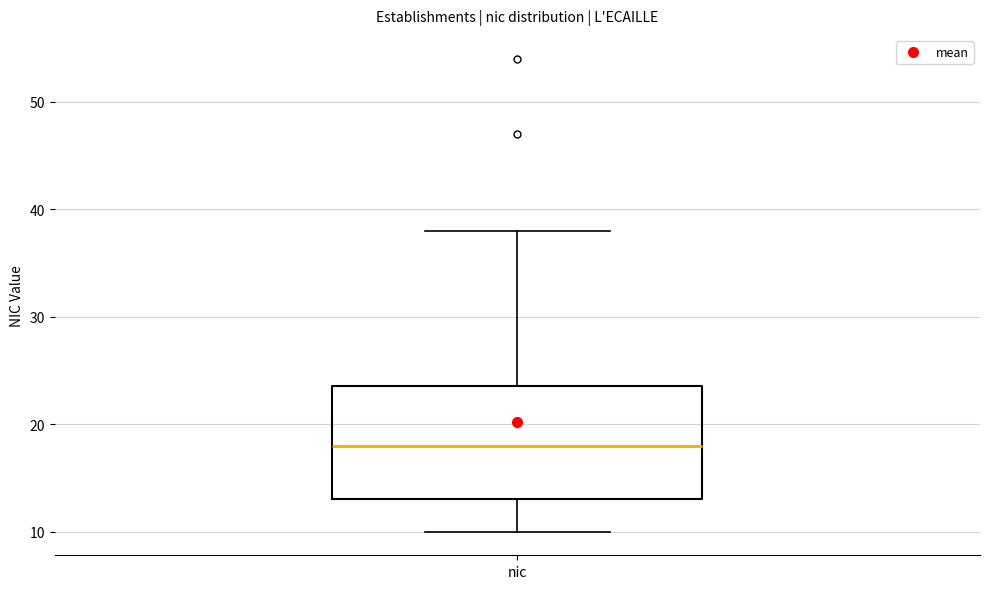

Where does the median line of the box for nic sit on the y-axis? The values are not printed on the chart, so give them approximately, as read against the axis.

18